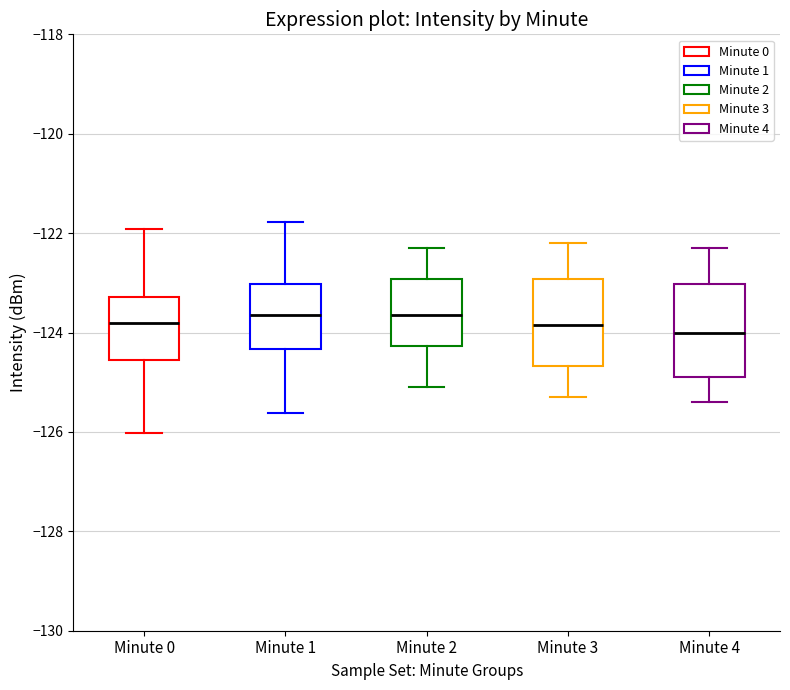

Reading left to right, transcribe this box plot: for each box, give where its median line is, the range the box spans, and where its two whiskers end, as read against the y-axis. The values are not printed on the chart, so give them approximately, as read against the axis.

Minute 0: median -123.8, box -124.6 to -123.2, whiskers -126.0 to -122.0
Minute 1: median -123.6, box -124.4 to -123.0, whiskers -125.6 to -121.8
Minute 2: median -123.6, box -124.2 to -123.0, whiskers -125.0 to -122.2
Minute 3: median -123.8, box -124.6 to -123.0, whiskers -125.2 to -122.2
Minute 4: median -124.0, box -124.8 to -123.0, whiskers -125.4 to -122.2